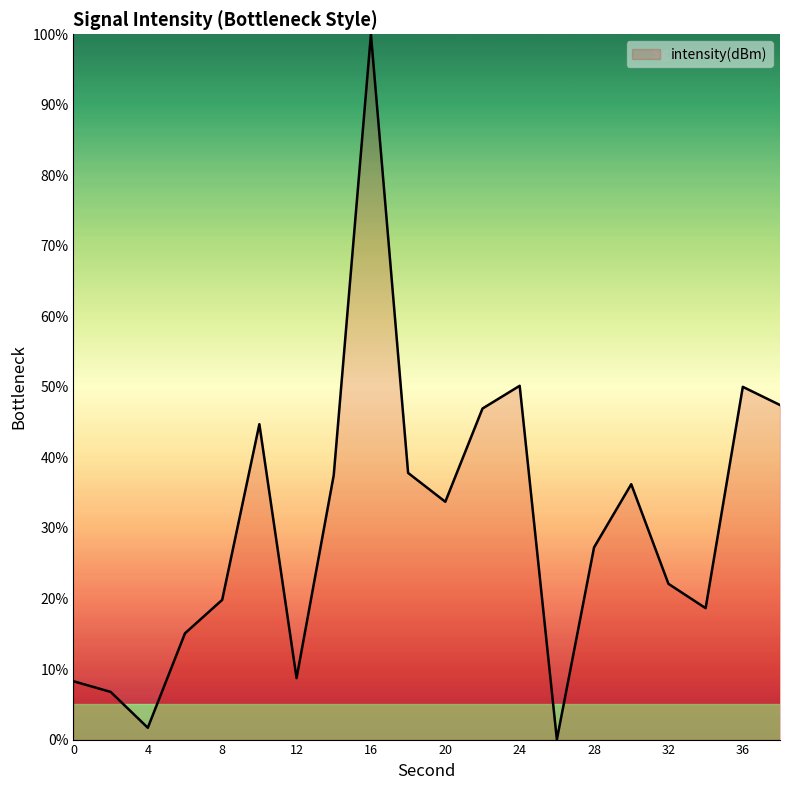

What is the greatest value displayed?

100.0